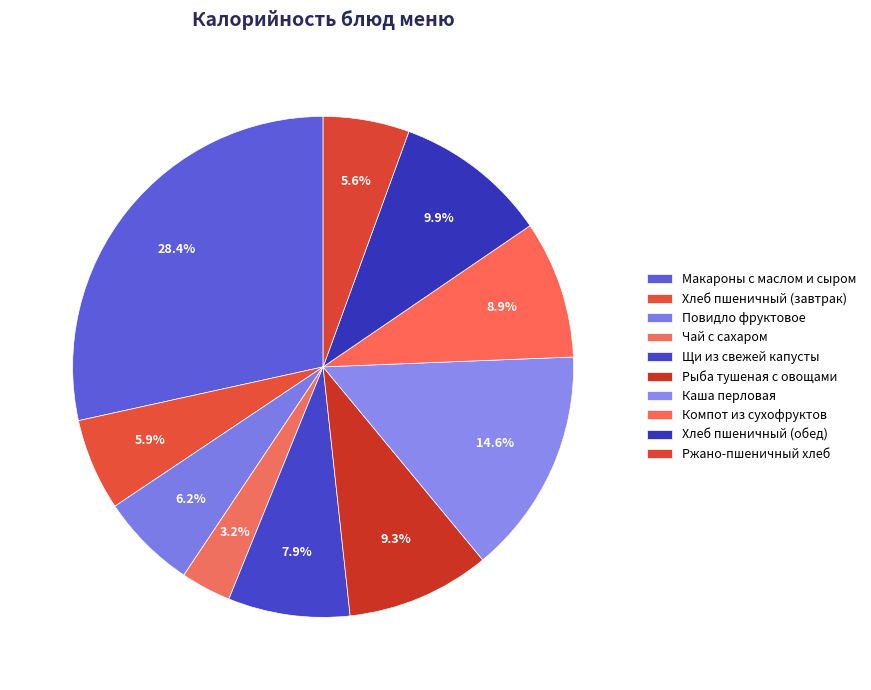

Does any single category account for the majority?

No